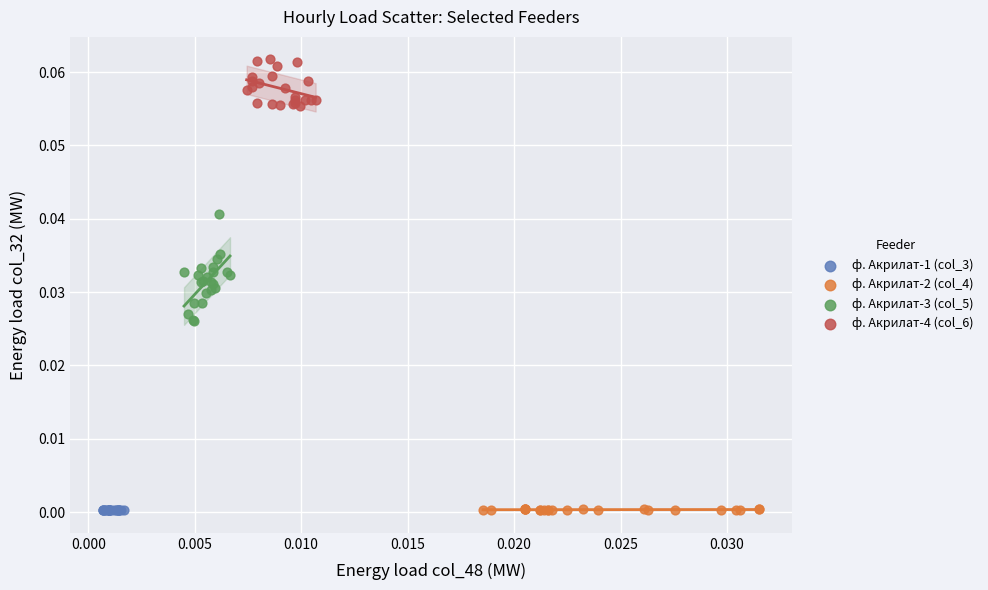

Which series contains the highest Y value?

ф. Акрилат-4 (col_6)